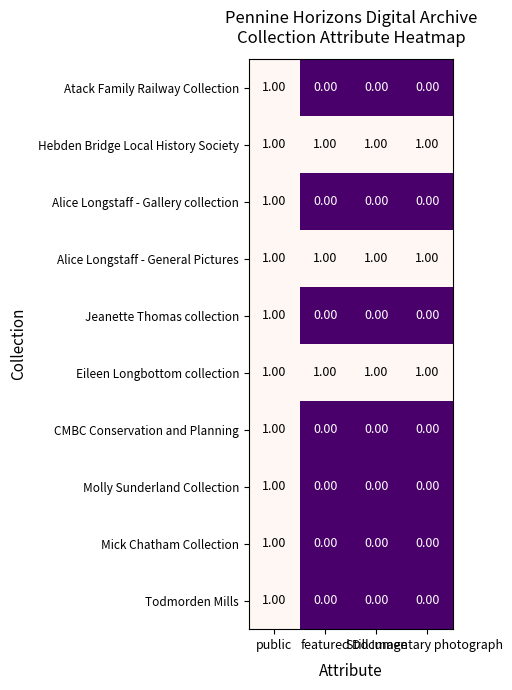

At how many categories does at least one series exceed 0?

4